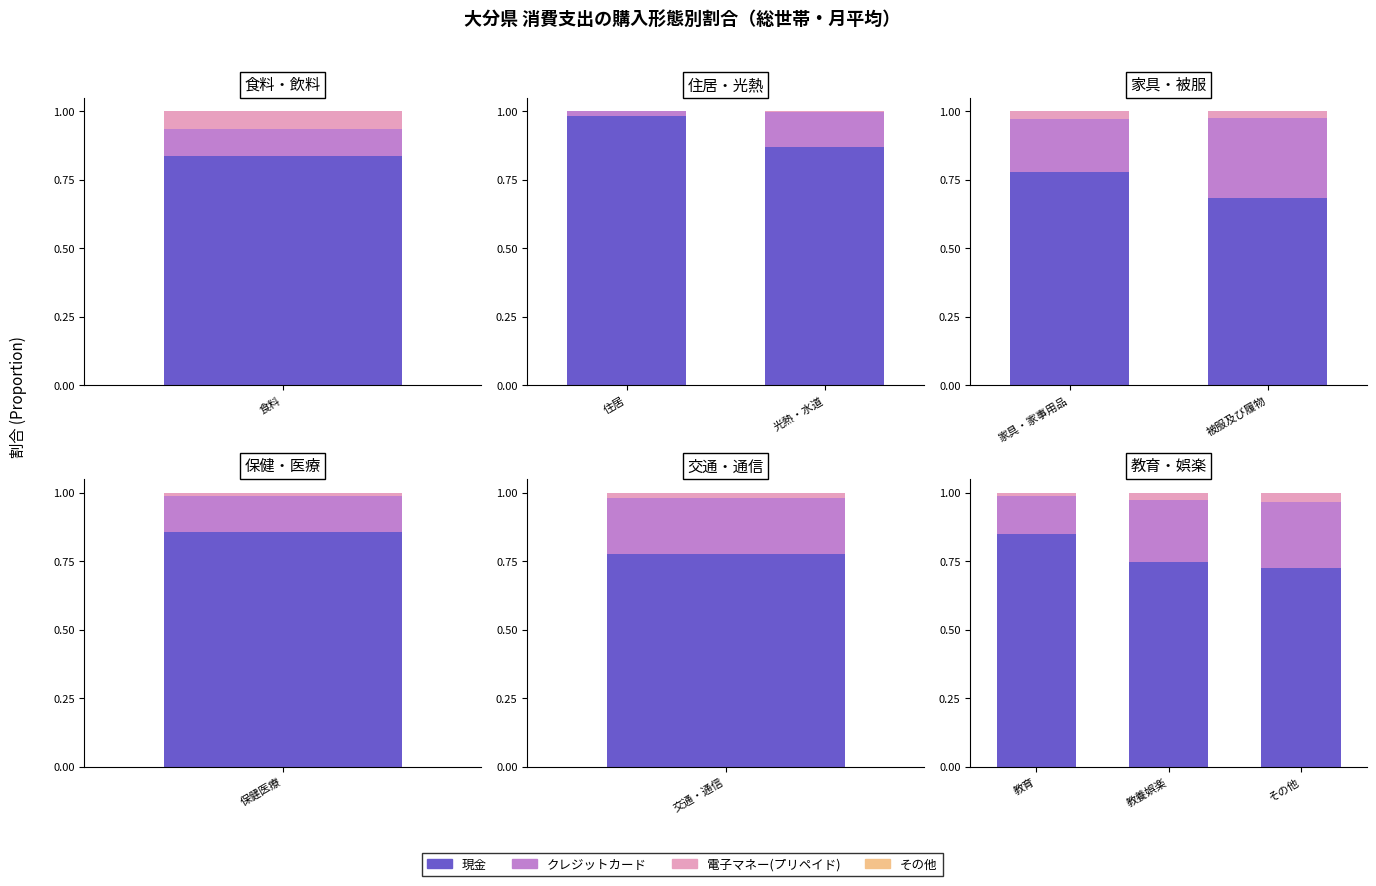

The value of その他 at 教育 is 0.0. True or false?

True